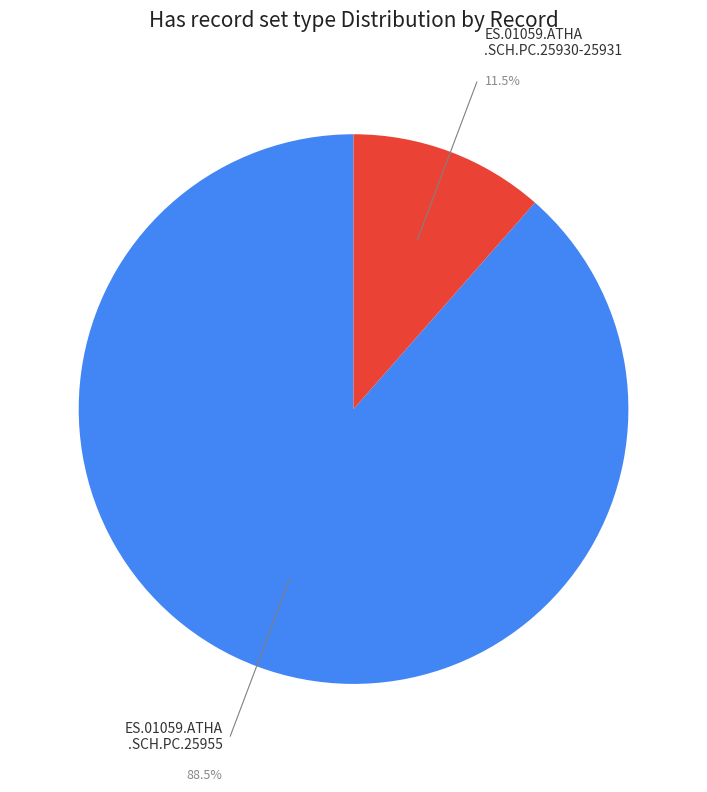

Is the sum of ES.01059.ATHA .SCH.PC.25955 and ES.01059.ATHA .SCH.PC.25930-25931 greater than half?

Yes